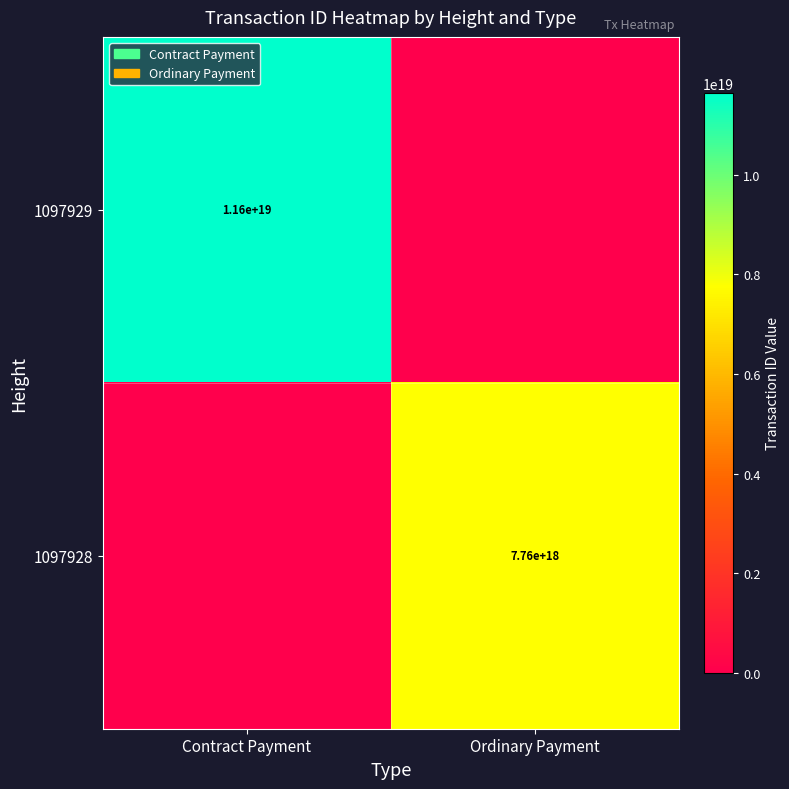

What is the greatest value displayed?

11643427225727053824